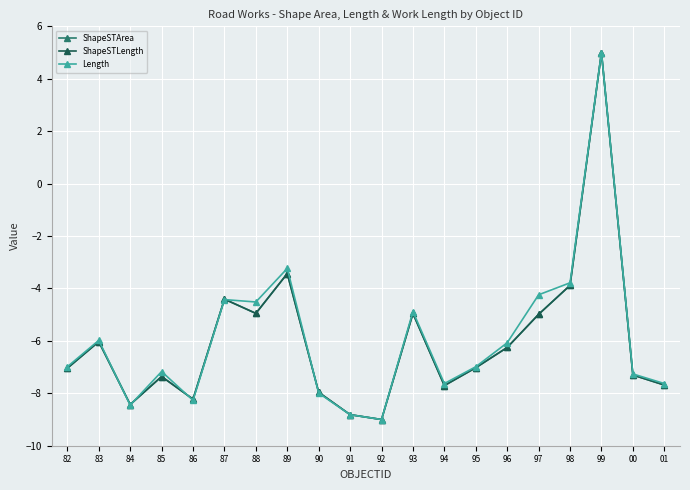

The value of ShapeSTLength at 99 is 5.0. True or false?

True